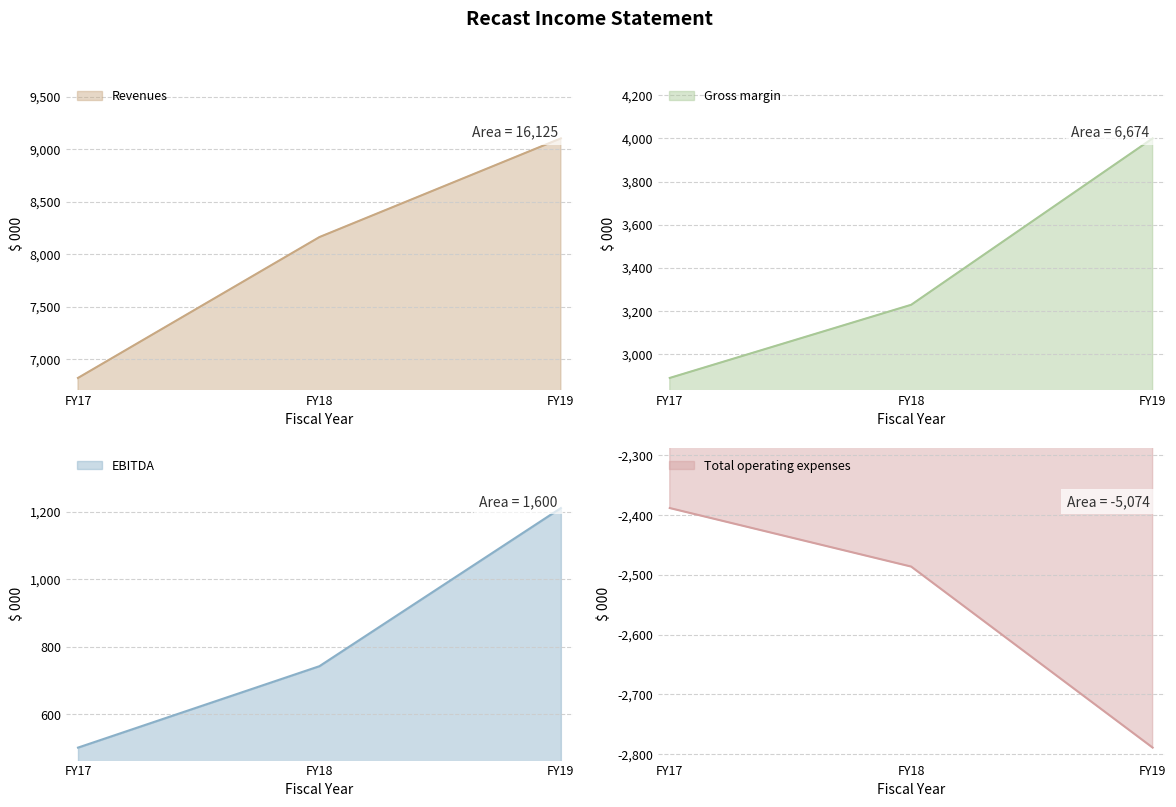

Rank the series by their average value, from highest to lowest.

Revenues, Gross margin, EBITDA, Total operating expenses